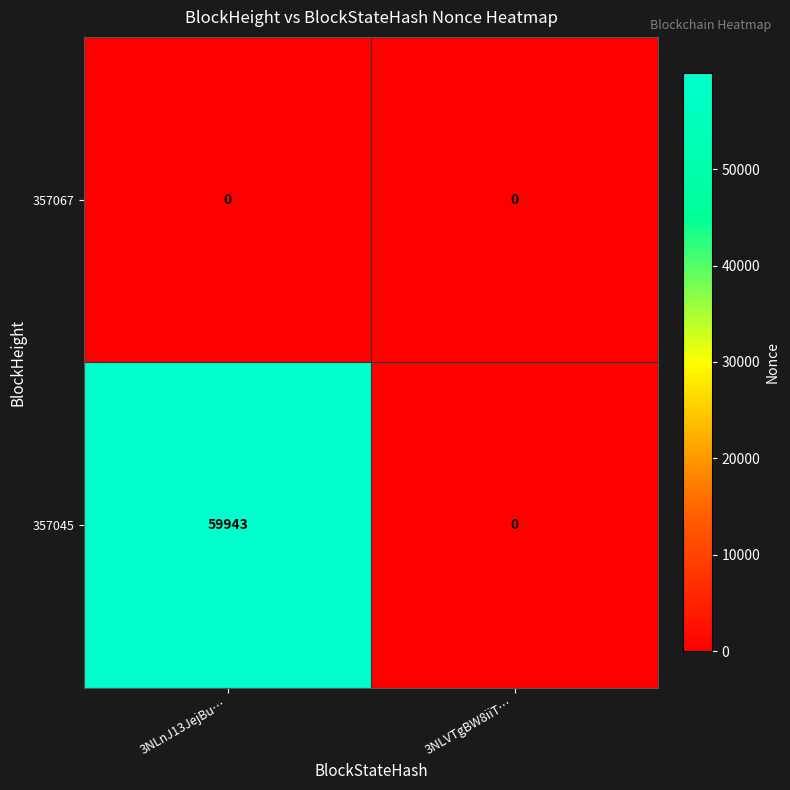

At which category is the sum across all series the highest?

3NLnJ13JejBu…